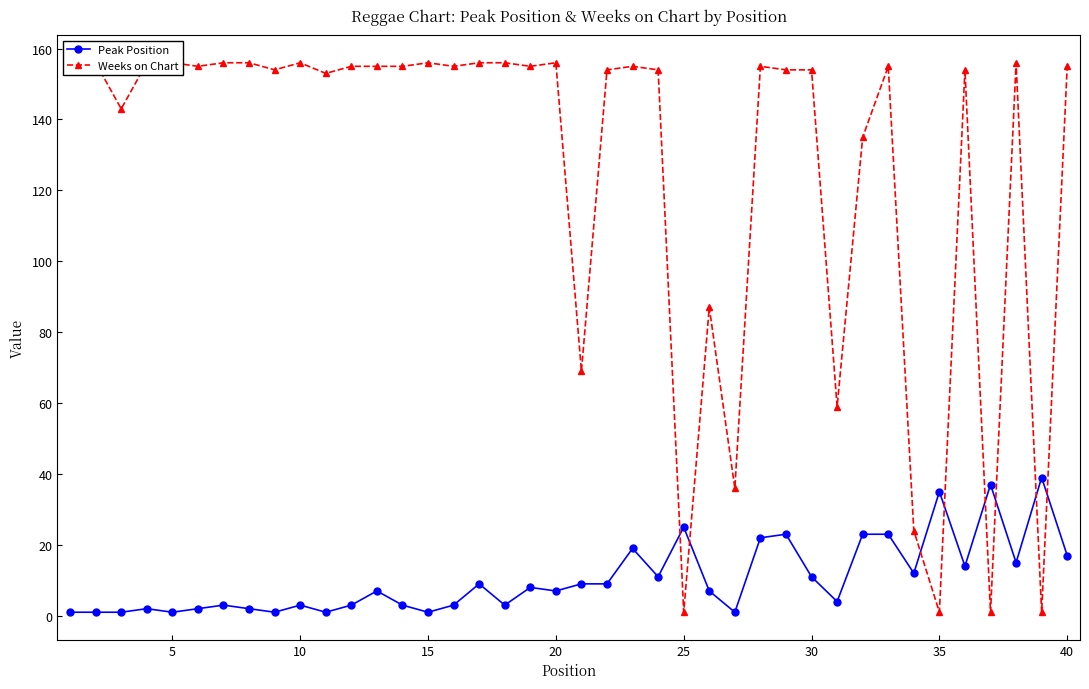

True or false: Peak Position has more than 2 interior local peaks.

True